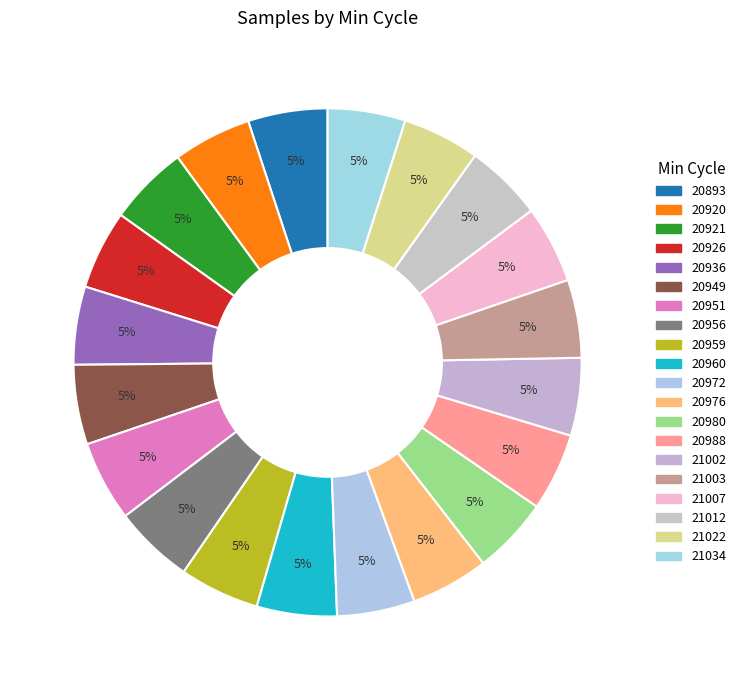

True or false: 20980 accounts for 5% of the total.

True